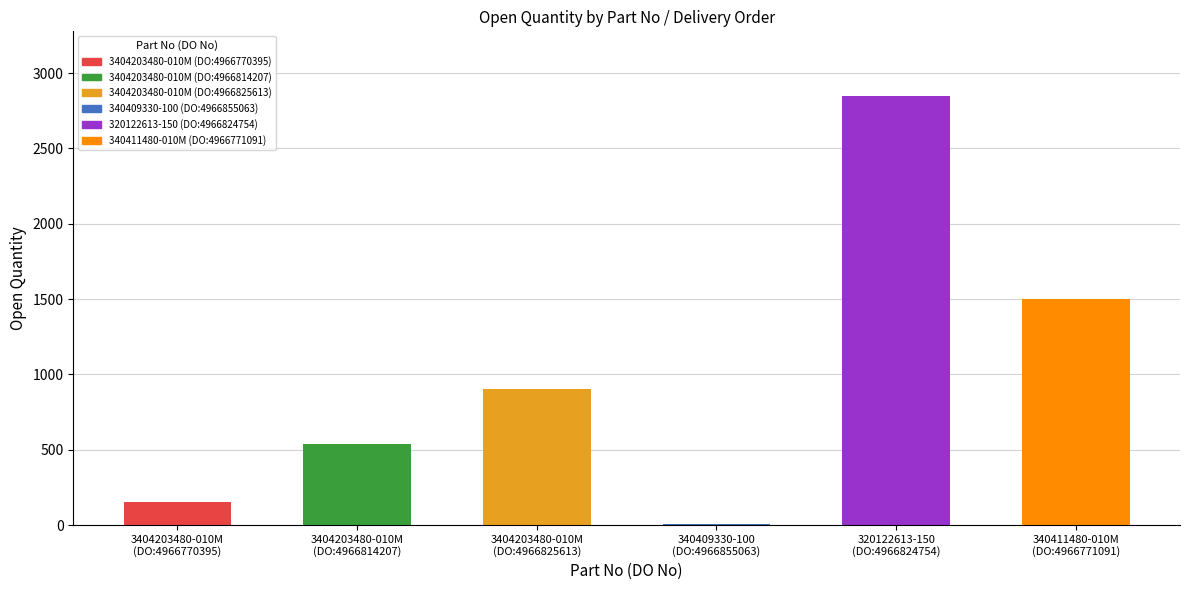

Reading left to right, what are all the values shown in this chart?

151	540	900	10	2850	1500